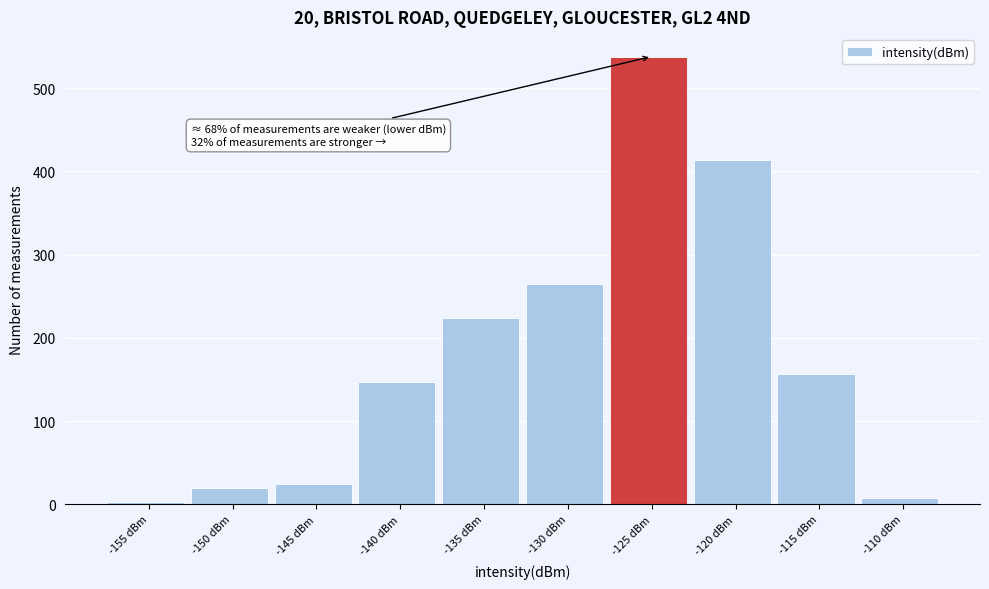

Reading left to right, what are all the values shown in this chart?

3	20	24	147	224	265	538	414	157	8